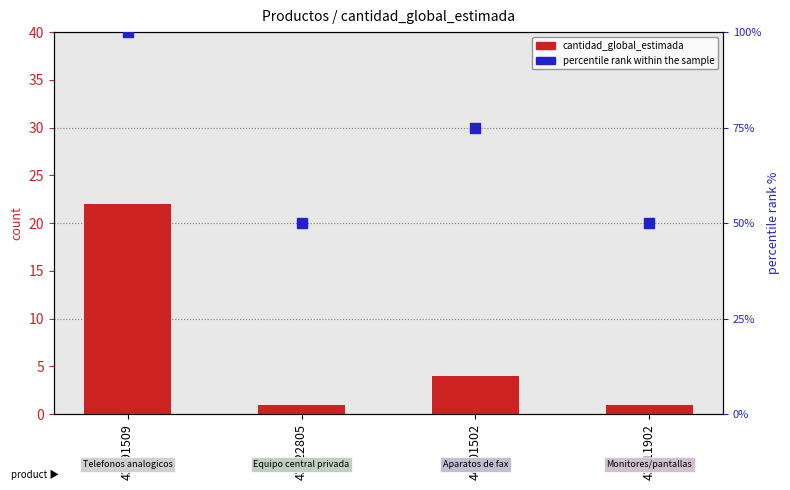

Is the value of percentile rank within the sample at 43211902 greater than the value of cantidad_global_estimada at 44101502?

Yes